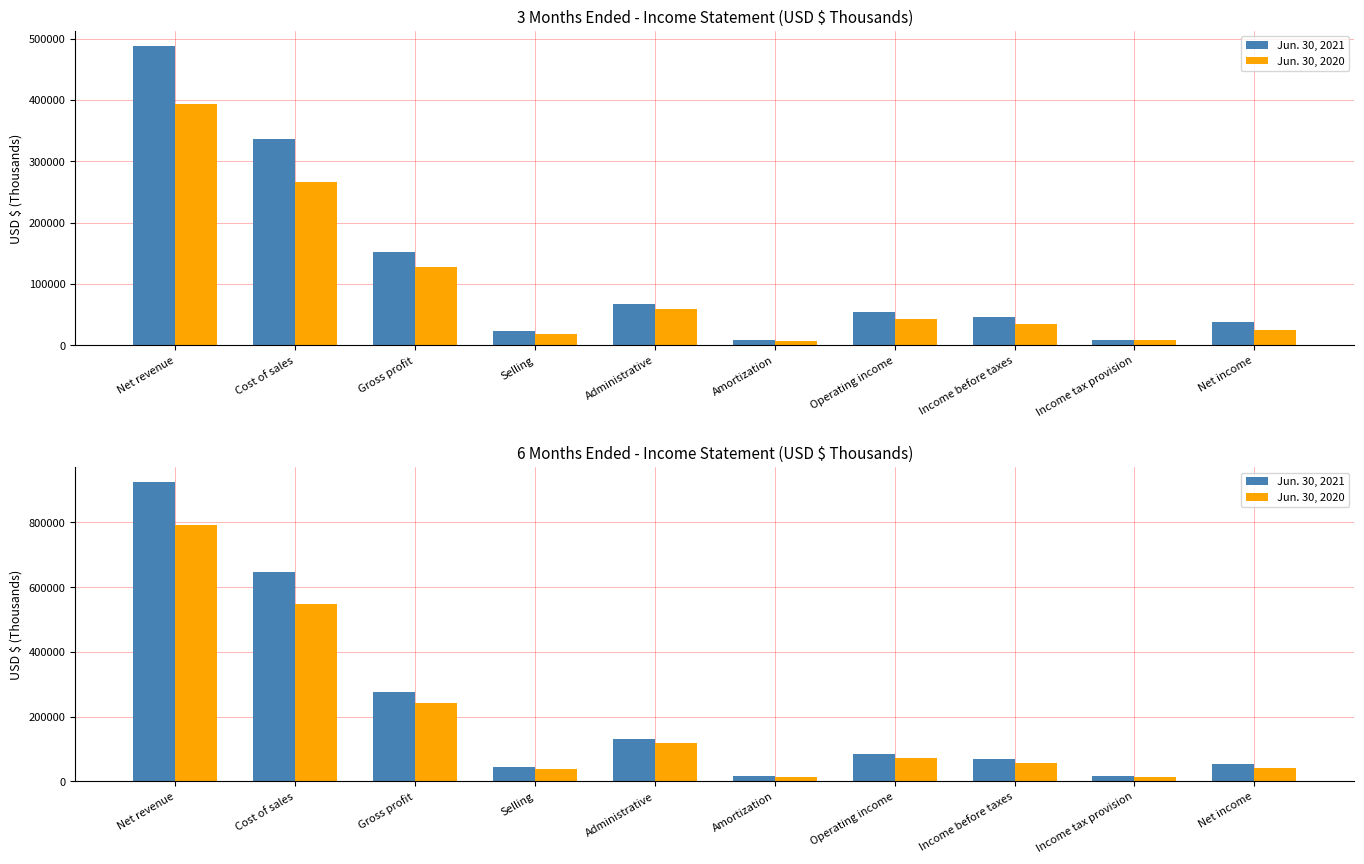

List the series in order of their overall mean, lowest first.

Jun. 30, 2020, Jun. 30, 2021